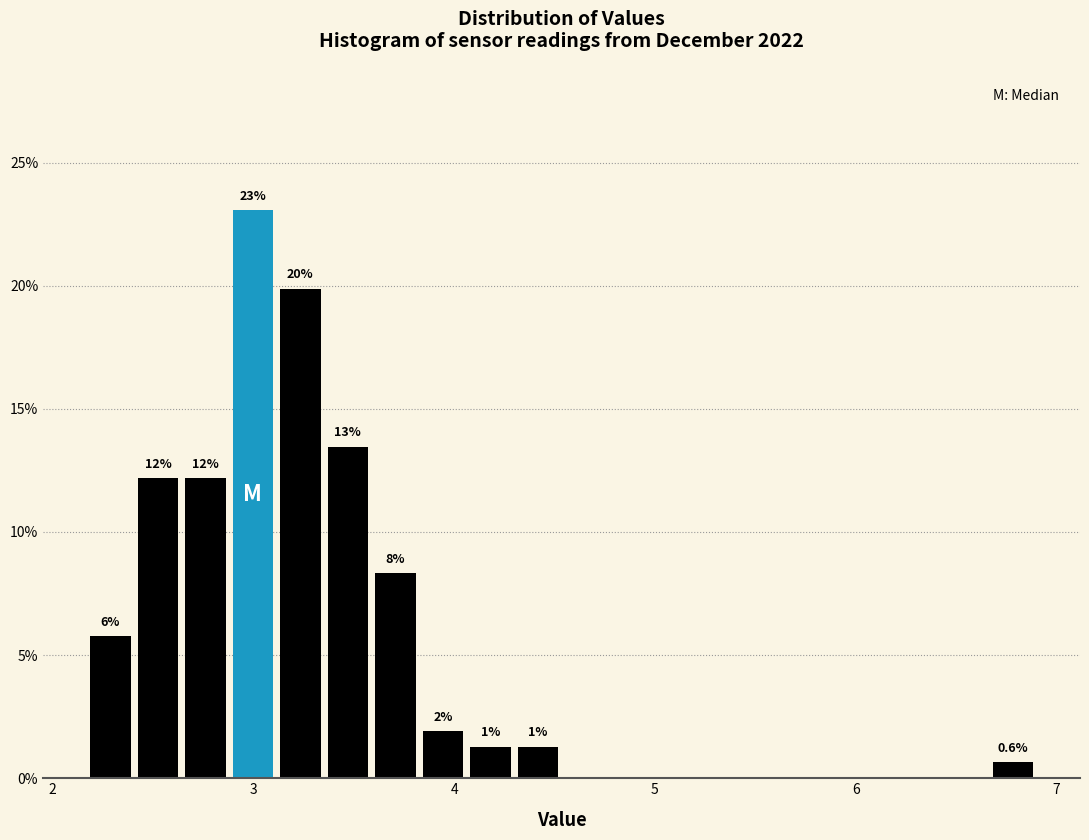

Around what value on the x-axis is the tallest bar? Give the approximate position of its centre, as read against the axis.

3.0